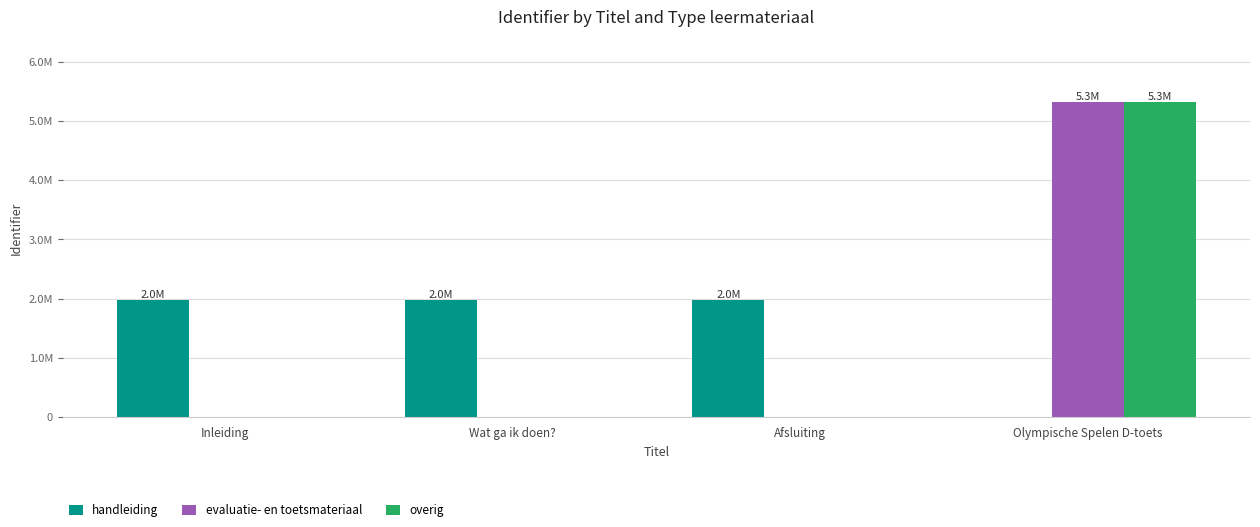

Reading left to right, list all the values displayed in this chart.

handleiding: Inleiding=1968166	Wat ga ik doen?=1968168	Afsluiting=1968289	Olympische Spelen D-toets=0
evaluatie- en toetsmateriaal: Inleiding=0	Wat ga ik doen?=0	Afsluiting=0	Olympische Spelen D-toets=5309484
overig: Inleiding=0	Wat ga ik doen?=0	Afsluiting=0	Olympische Spelen D-toets=5309476